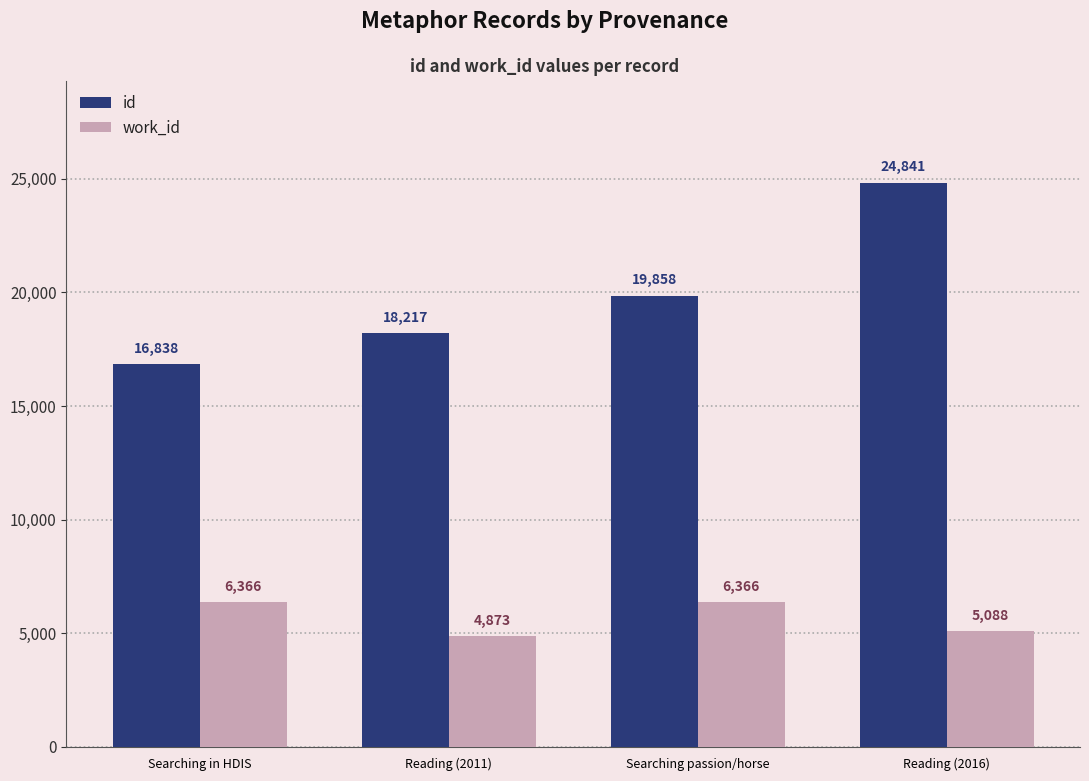

What is the difference between the highest and lowest values at Searching in HDIS?

10472